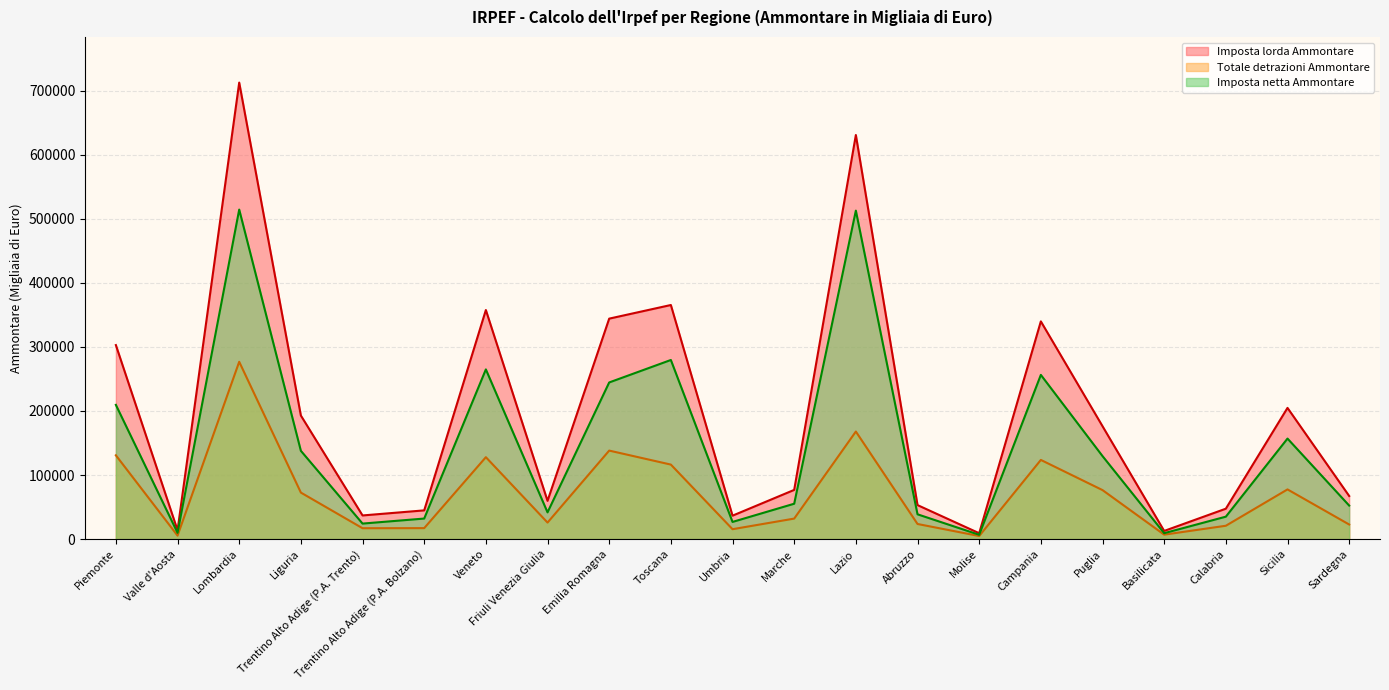

True or false: Imposta netta Ammontare and Imposta lorda Ammontare cross at least once.

False